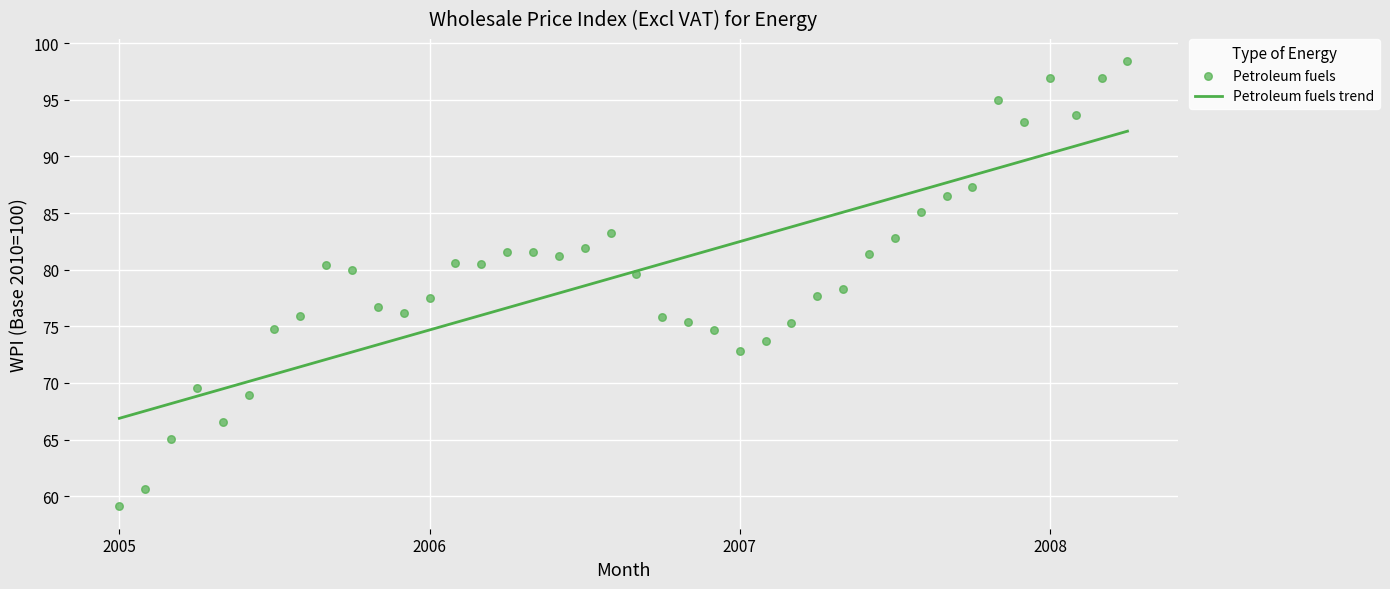

What is the total value across all series at 22?

156.6